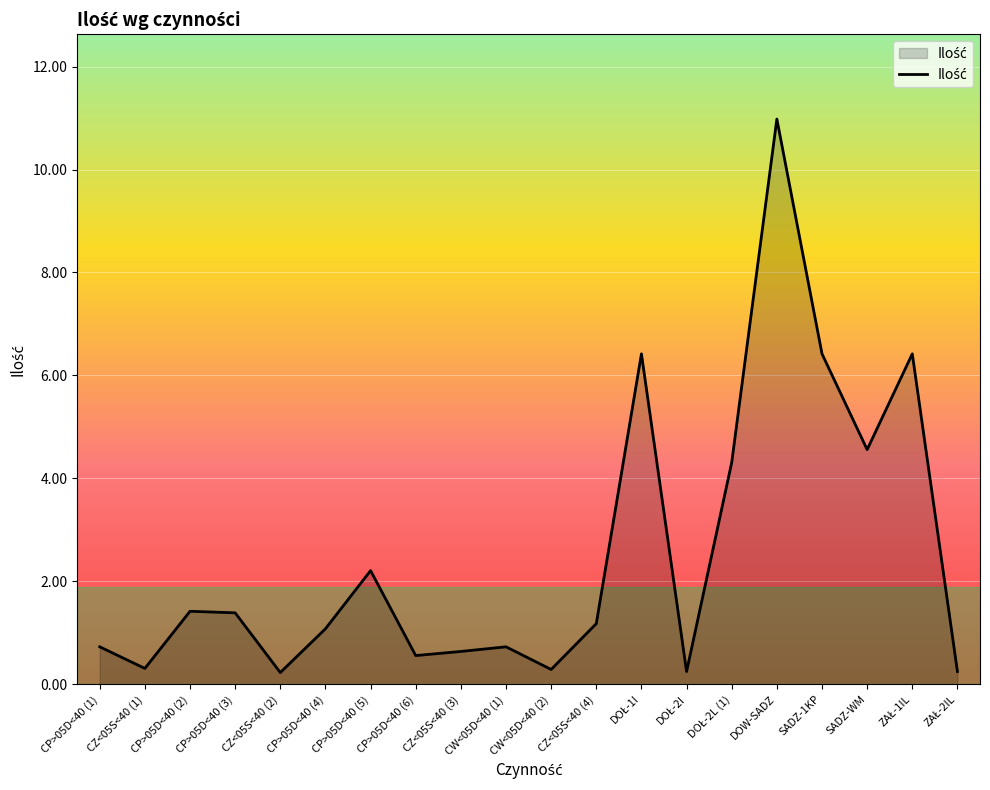

The value at CW<05D<40 (2) is 0.3. True or false?

True